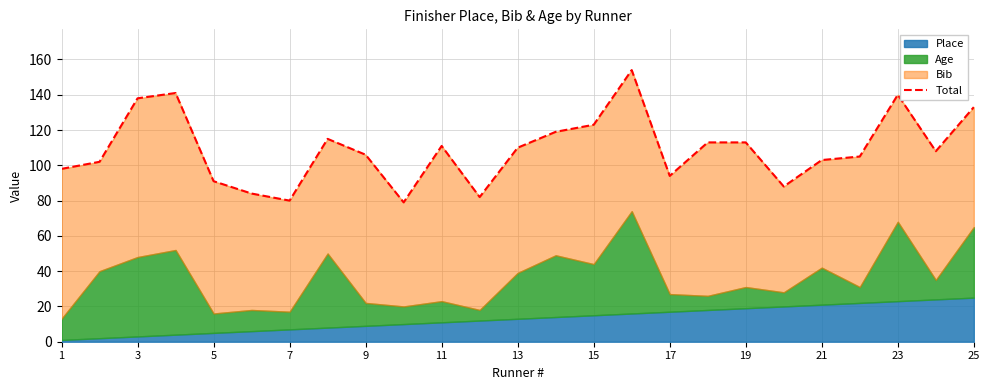

What is the greatest value displayed?

154